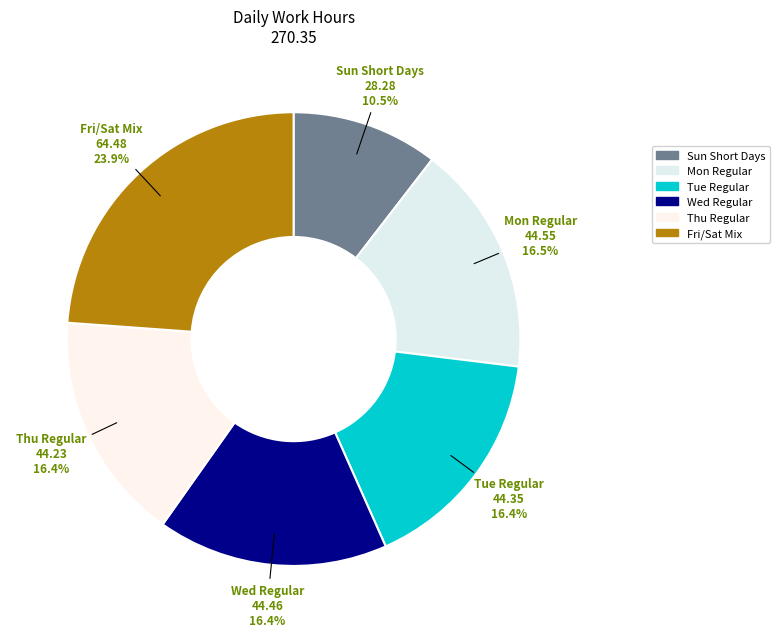

Count the number of slices in the pie.

6